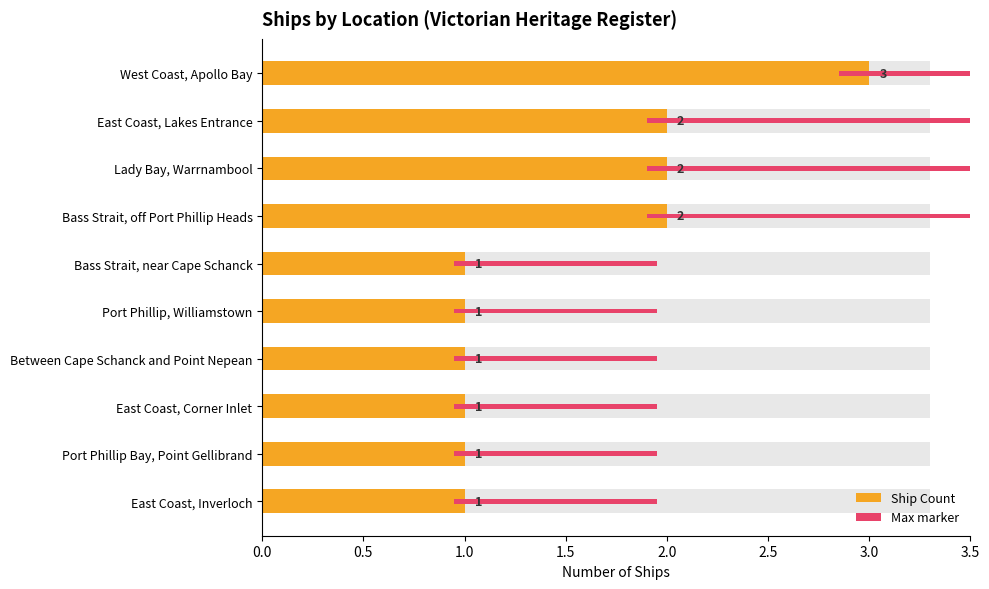

Does the chart contain any negative values?

No